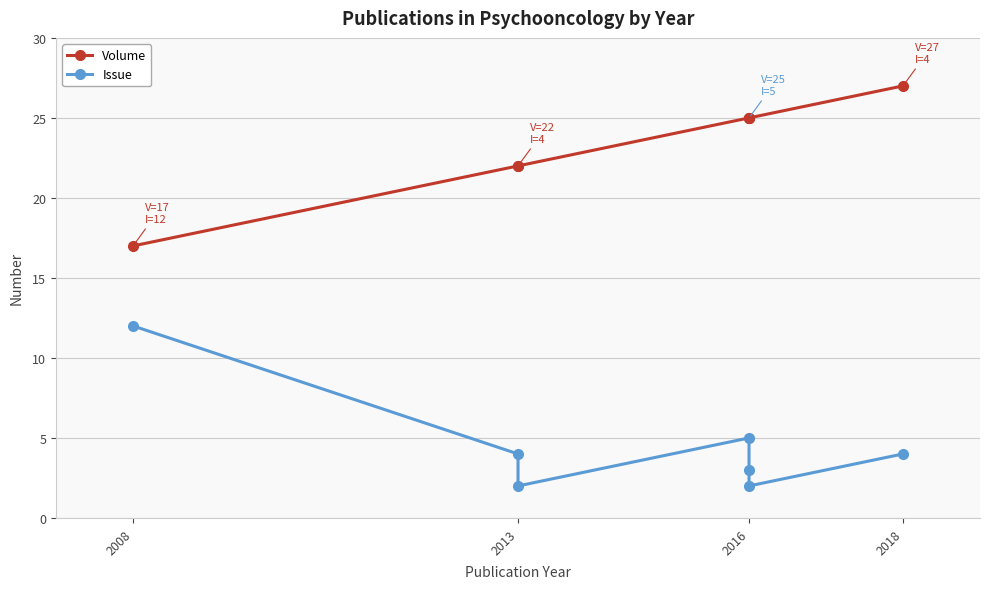

Reading right to left, list all the values displayed in this chart.

Volume: 27	25	25	25	22	22	17
Issue: 4	2	3	5	2	4	12